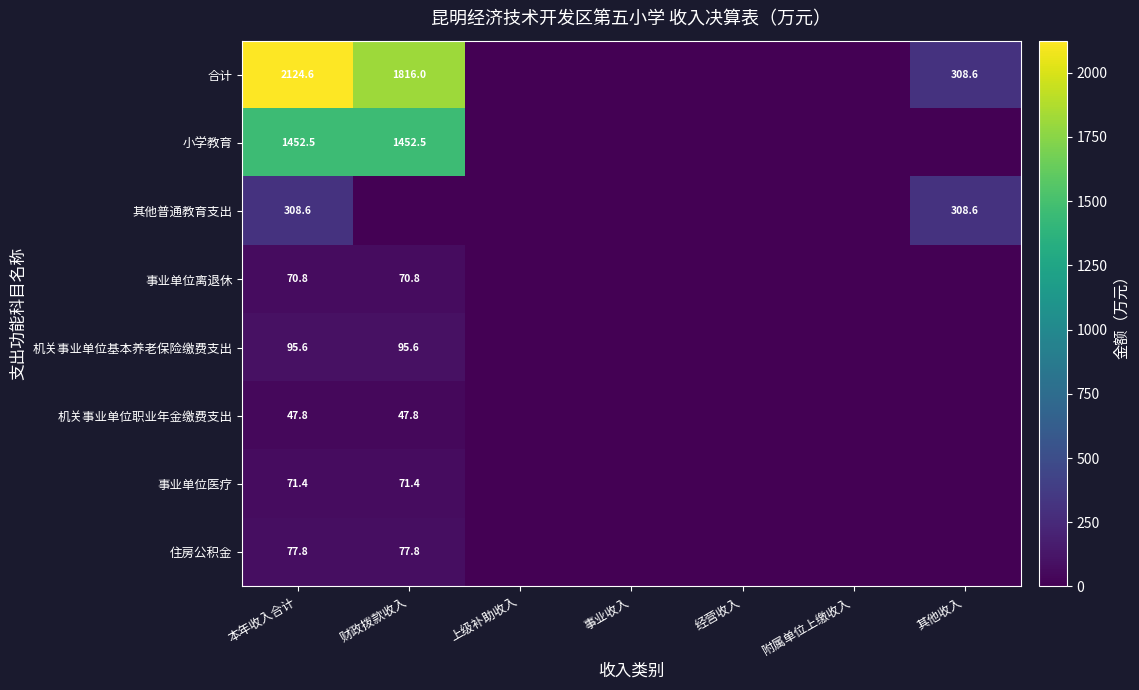

What is the total value across all series at 本年收入合计?

4249.1